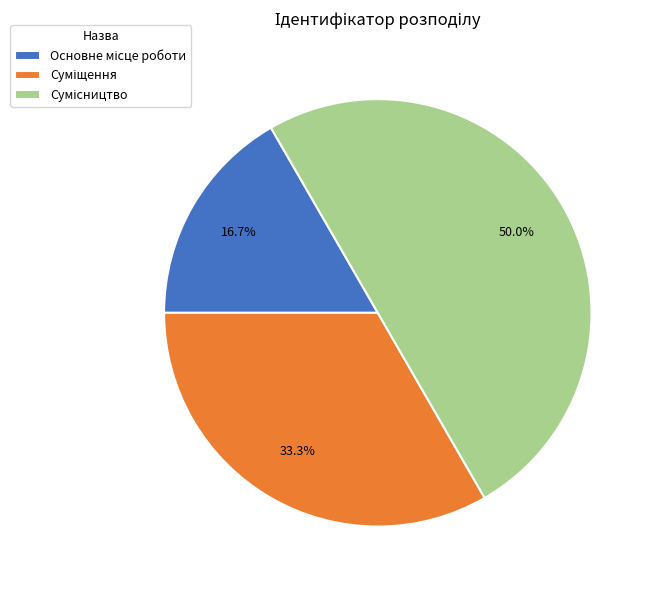

The Основне місце роботи slice represents 17% of the pie. True or false?

True